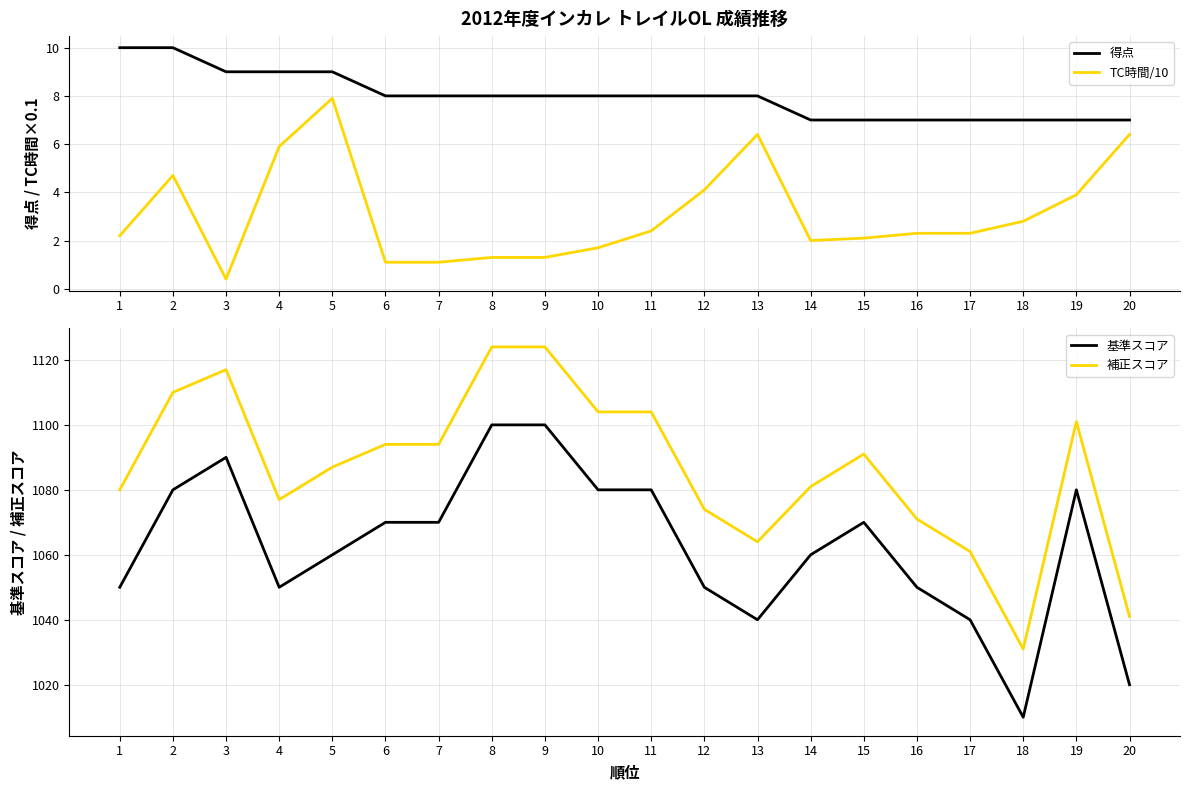

Is this an area chart (filled region under the line)?

No